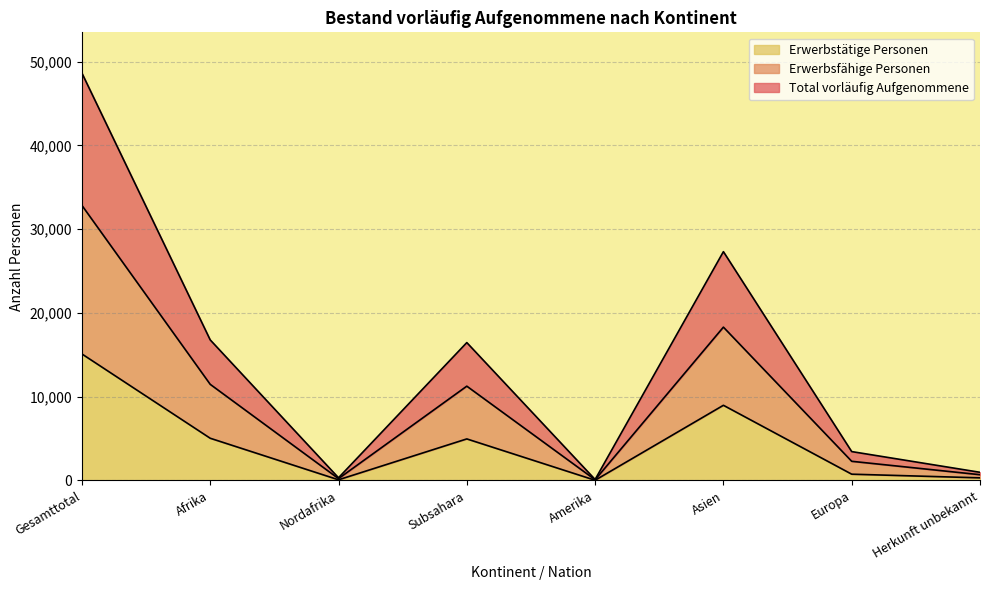

What is the minimum value for Erwerbsfähige Personen?

85